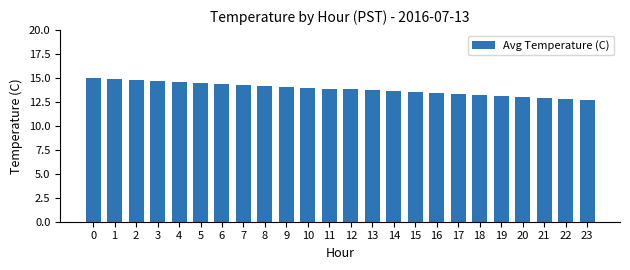

Reading left to right, list all the values displayed in this chart.

0=15.0	1=14.9	2=14.8	3=14.7	4=14.6	5=14.5	6=14.4	7=14.3	8=14.2	9=14.1	10=14.0	11=13.9	12=13.8	13=13.7	14=13.6	15=13.5	16=13.4	17=13.3	18=13.2	19=13.1	20=13.0	21=12.9	22=12.8	23=12.7